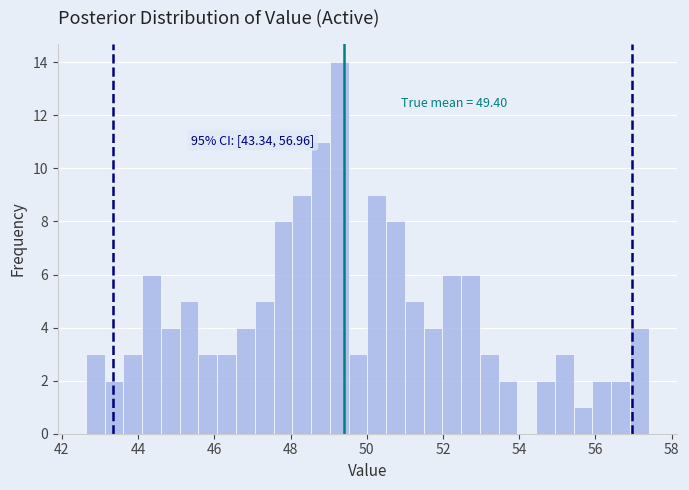

Around what value on the x-axis is the tallest bar? Give the approximate position of its centre, as read against the axis.

49.2